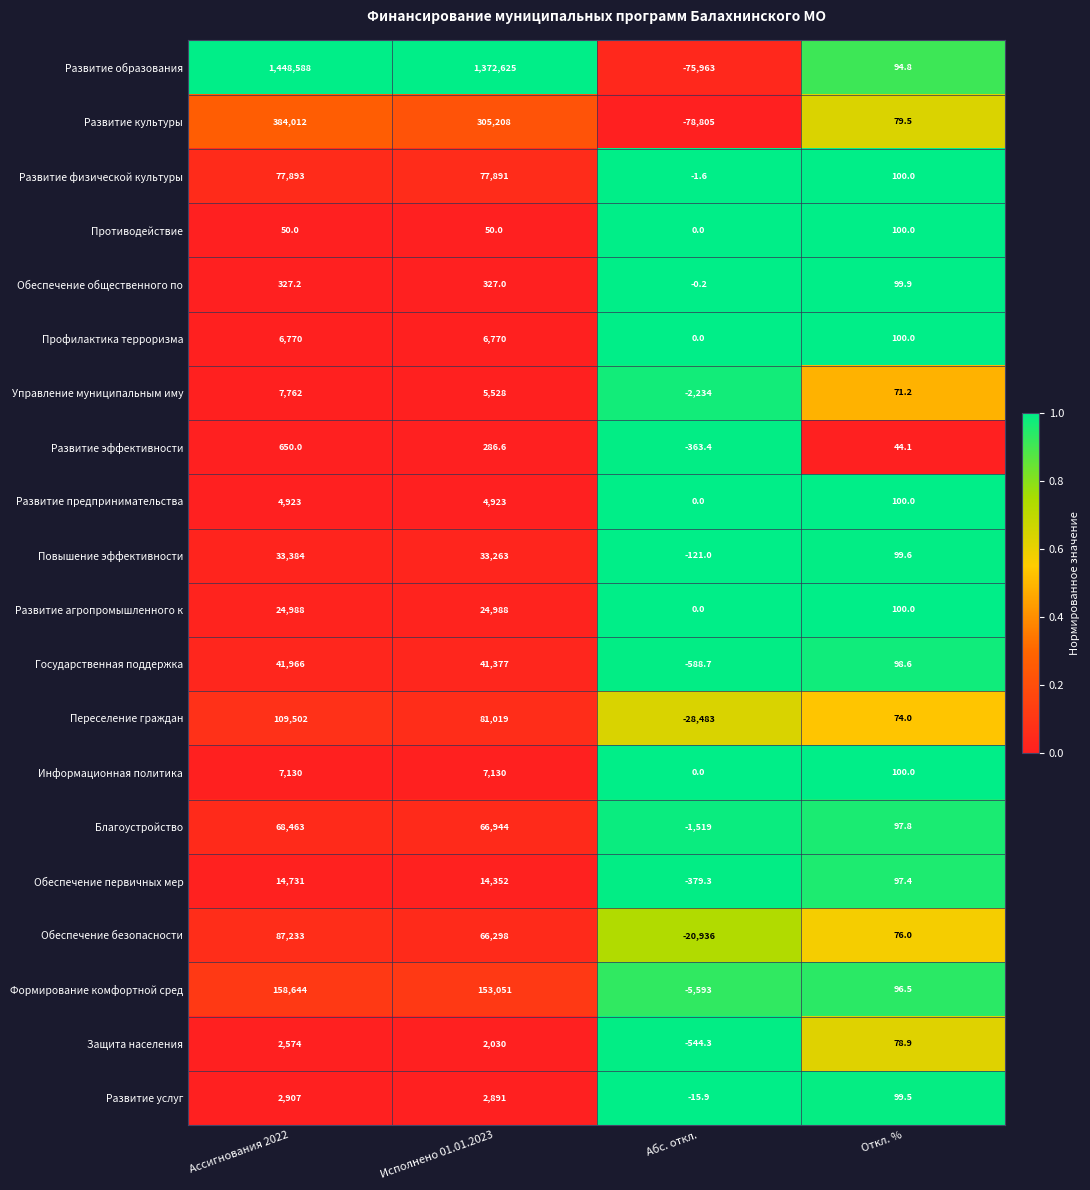

How many data points does each series have?

4